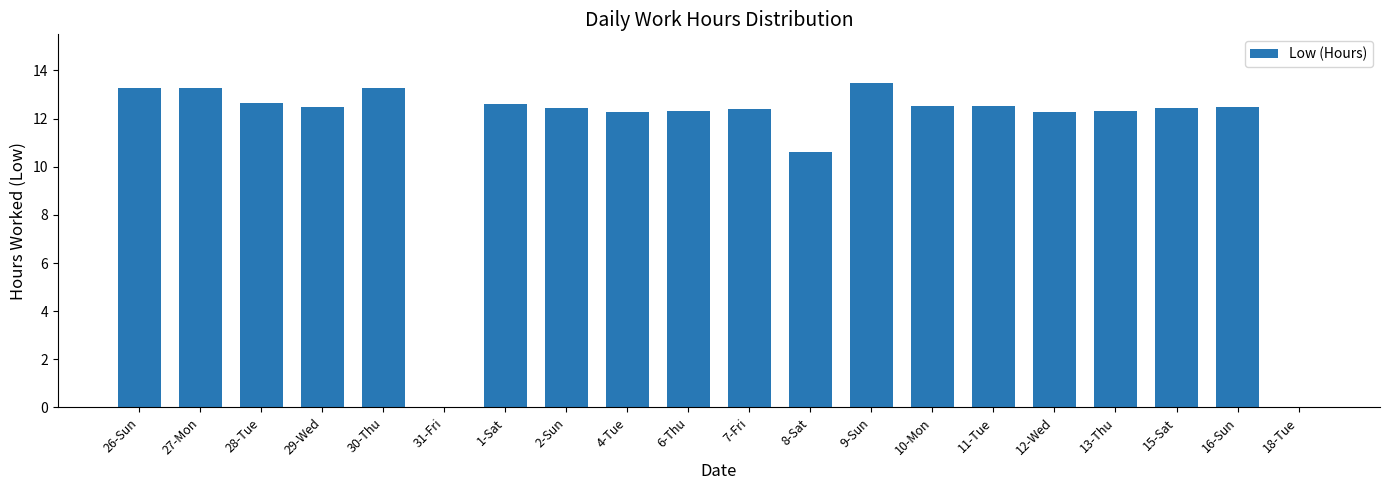

Where does the data first go above 12?

26-Sun